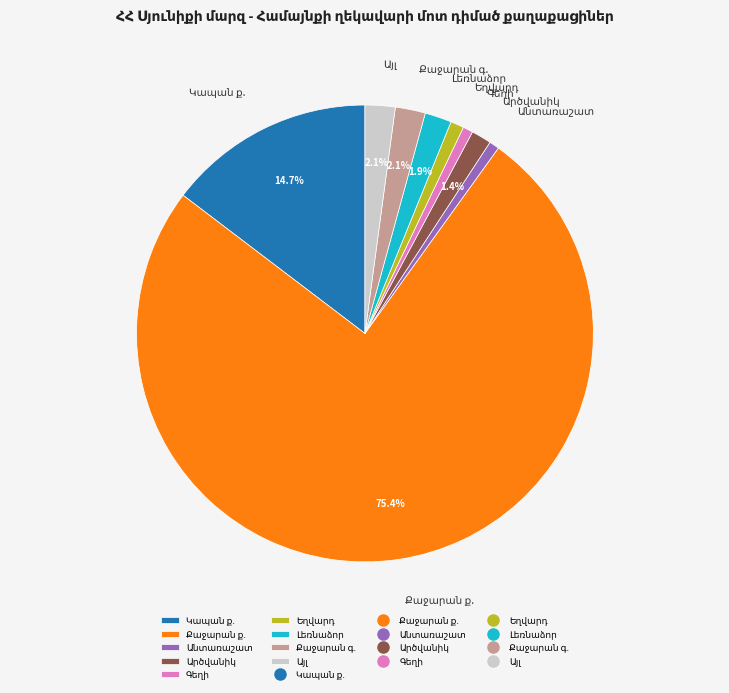

Is there a majority slice in this chart?

Yes